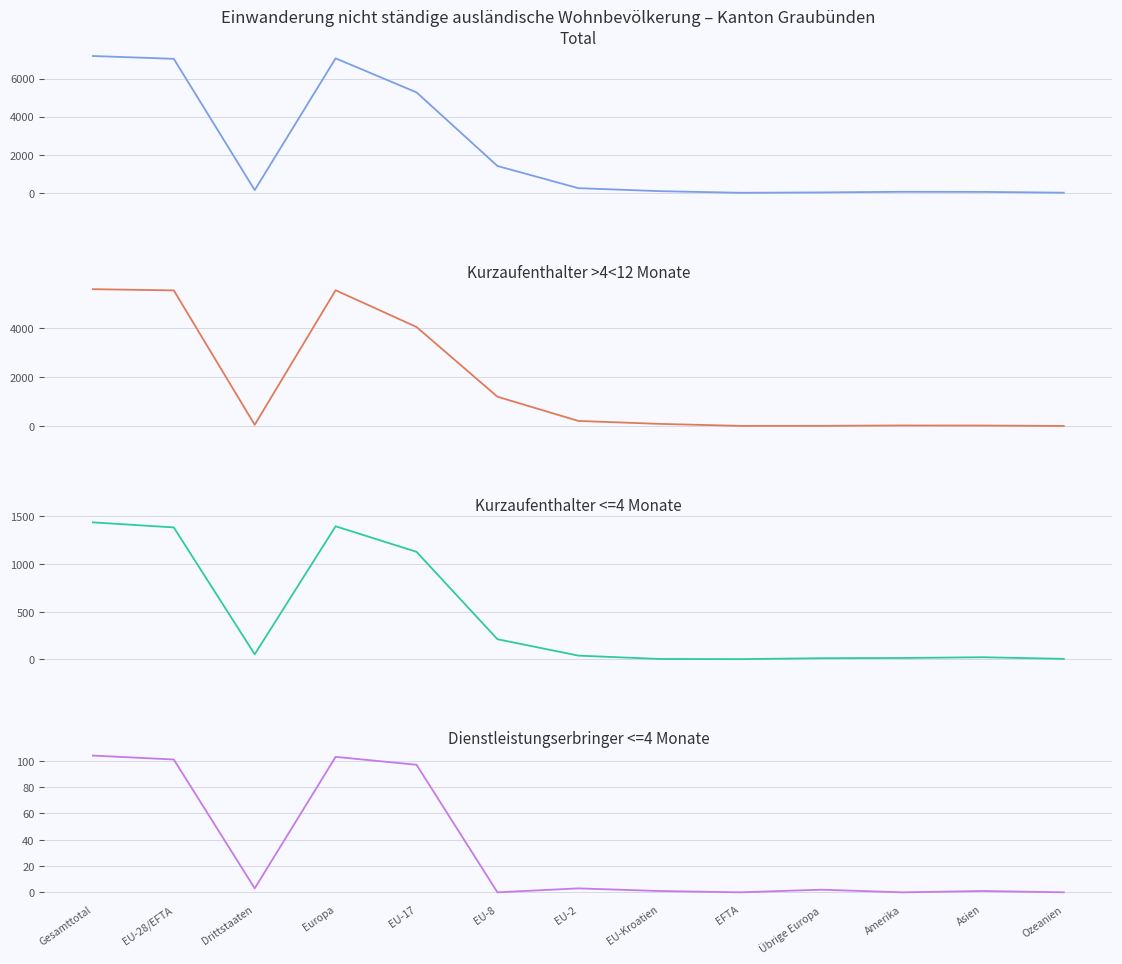

Where is Kurzaufenthalter >4<12M Total nearest to the value 2797?

EU-17